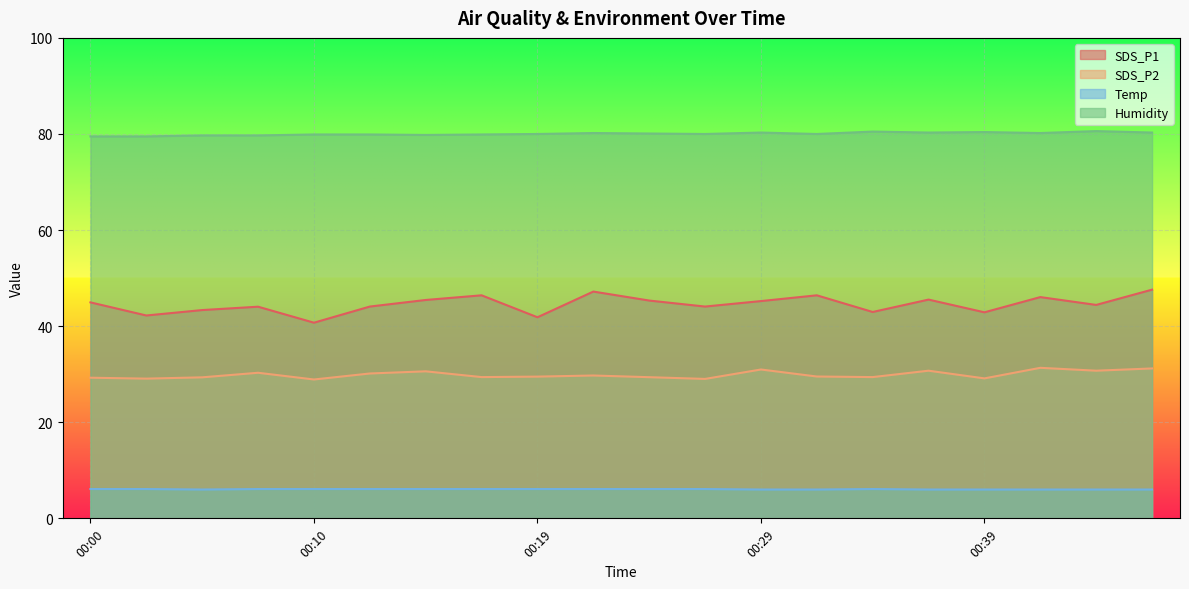

Reading right to left, transcribe all the data shown in this chart.

SDS_P1: 00:46=47.6	00:44=44.4	00:41=46.0	00:39=42.9	00:36=45.5	00:34=43.0	00:32=46.4	00:29=45.2	00:27=44.1	00:24=45.3	00:22=47.2	00:19=41.9	00:17=46.4	00:14=45.5	00:12=44.1	00:10=40.7	00:07=44.0	00:05=43.4	00:02=42.2	00:00=45.0
SDS_P2: 00:46=31.2	00:44=30.7	00:41=31.3	00:39=29.1	00:36=30.7	00:34=29.4	00:32=29.5	00:29=31.0	00:27=29.0	00:24=29.4	00:22=29.7	00:19=29.5	00:17=29.4	00:14=30.6	00:12=30.1	00:10=28.9	00:07=30.3	00:05=29.4	00:02=29.1	00:00=29.3
Temp: 00:46=6.0	00:44=6.0	00:41=6.0	00:39=6.0	00:36=6.0	00:34=6.1	00:32=6.0	00:29=6.0	00:27=6.1	00:24=6.1	00:22=6.1	00:19=6.1	00:17=6.1	00:14=6.1	00:12=6.1	00:10=6.1	00:07=6.1	00:05=6.0	00:02=6.1	00:00=6.1
Humidity: 00:46=80.3	00:44=80.6	00:41=80.2	00:39=80.4	00:36=80.3	00:34=80.5	00:32=80.0	00:29=80.3	00:27=80.0	00:24=80.1	00:22=80.2	00:19=80.0	00:17=79.9	00:14=79.8	00:12=79.9	00:10=79.9	00:07=79.7	00:05=79.7	00:02=79.5	00:00=79.5